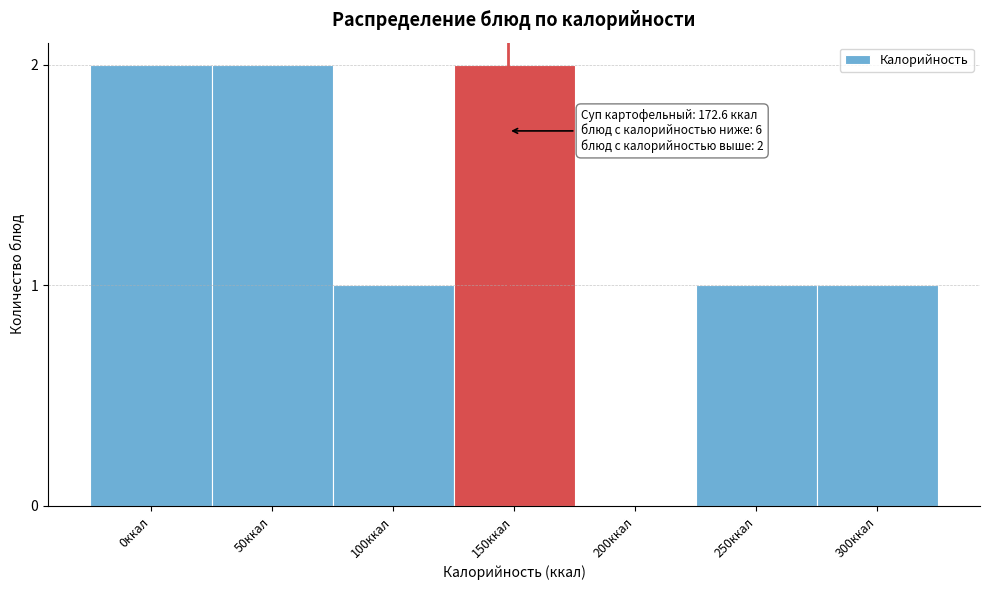

Reading left to right, list all the values displayed in this chart.

0ккал=2	50ккал=2	100ккал=1	150ккал=2	200ккал=0	250ккал=1	300ккал=1